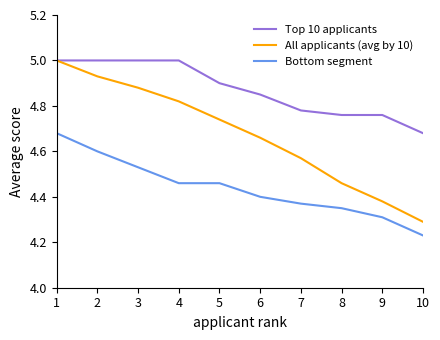

What is the greatest value displayed?

5.0